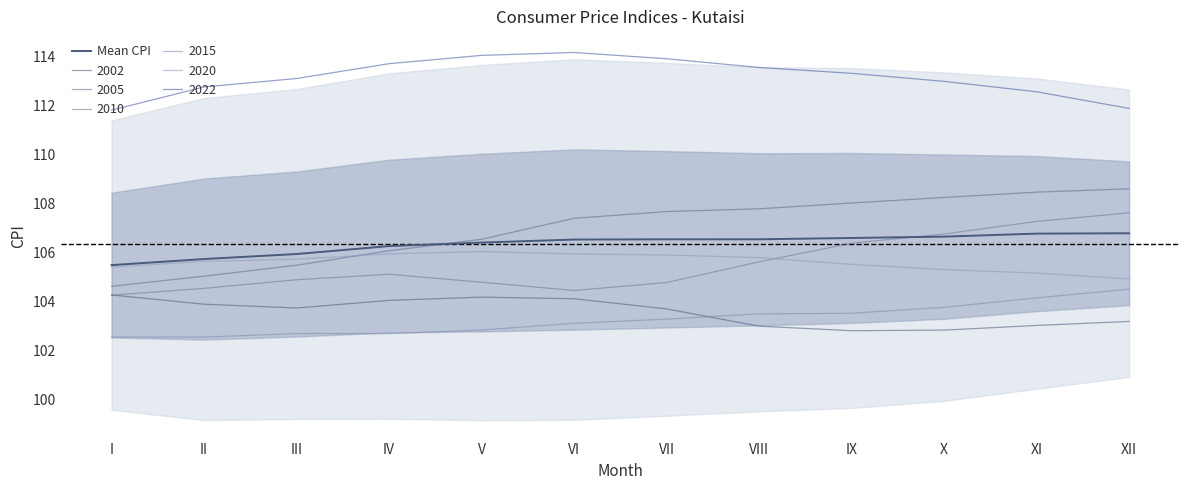

What is the difference between the maximum and minimum values?

1.3